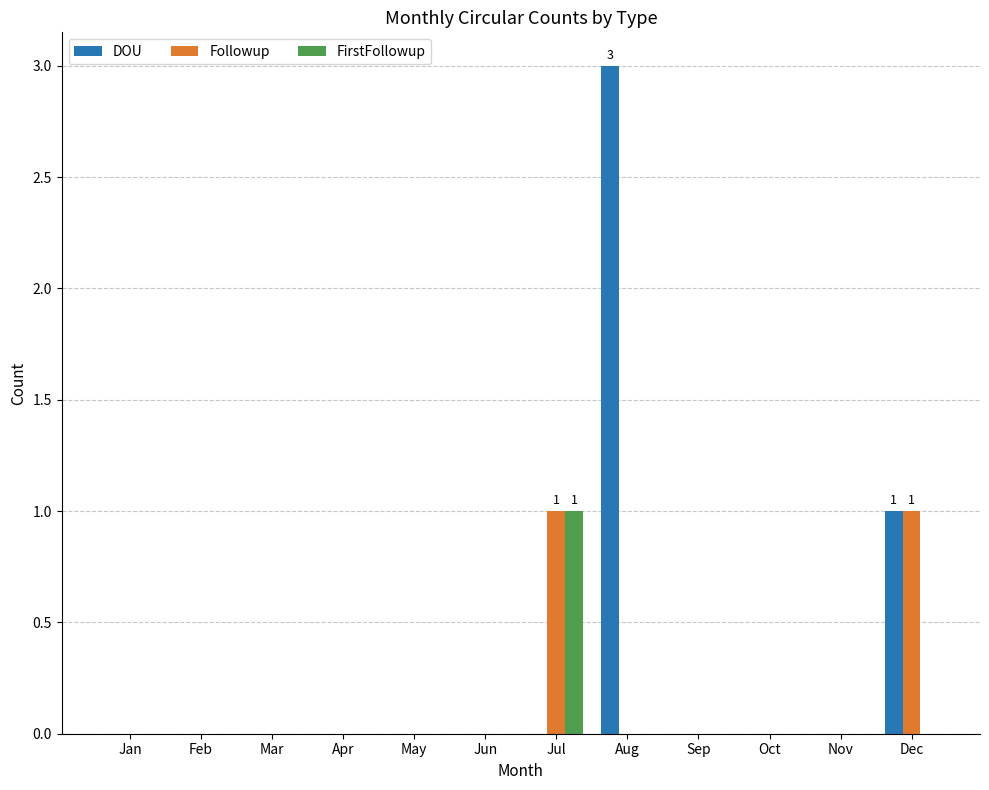

The DOU series shows 0 at Jun. True or false?

True